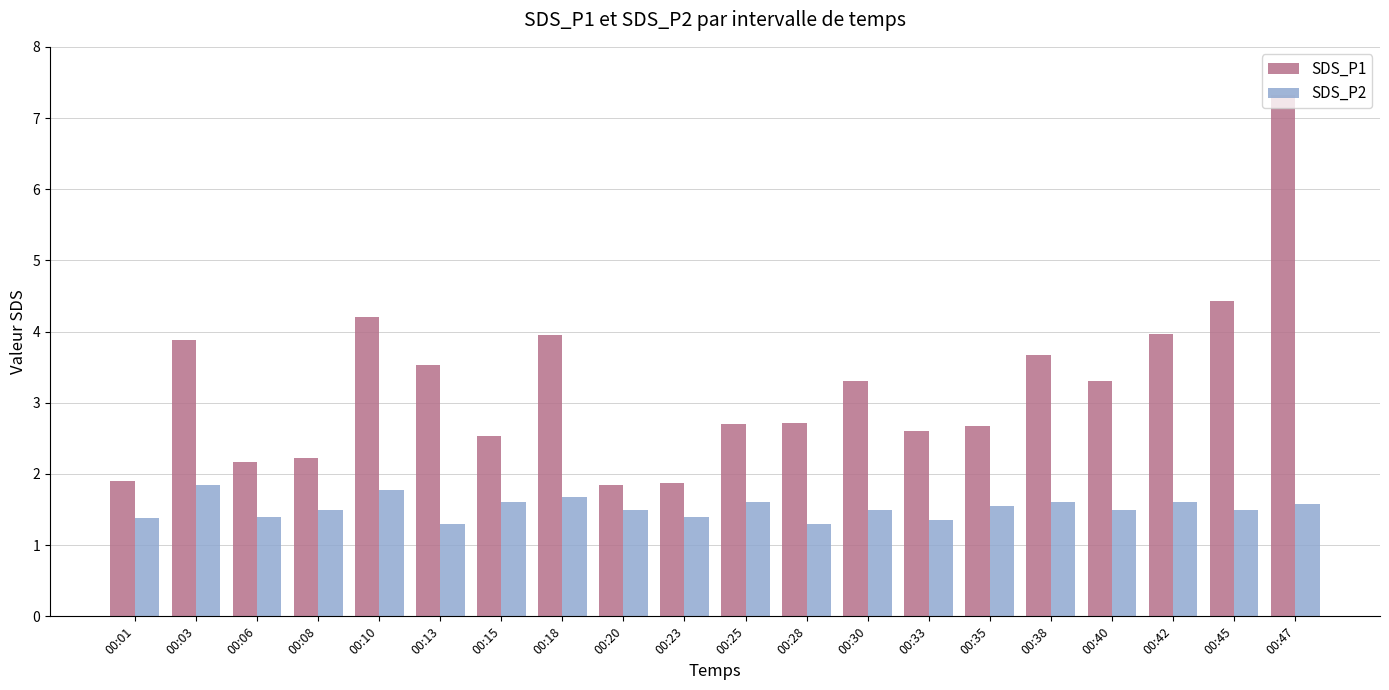

List the series in order of their peak value, lowest first.

SDS_P2, SDS_P1